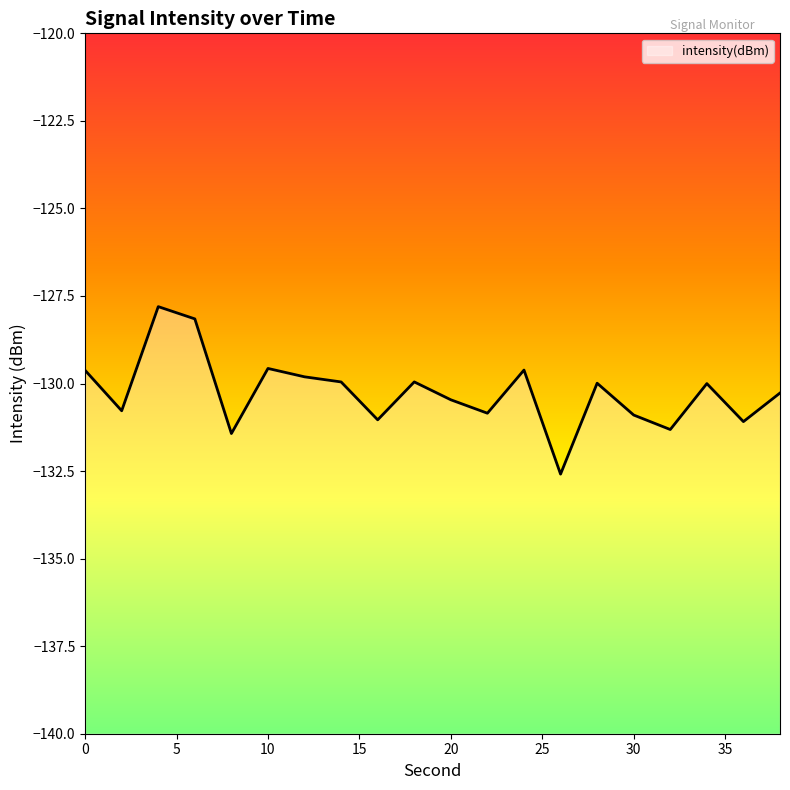

True or false: there are more than 2 points higher than both neighbors.

True